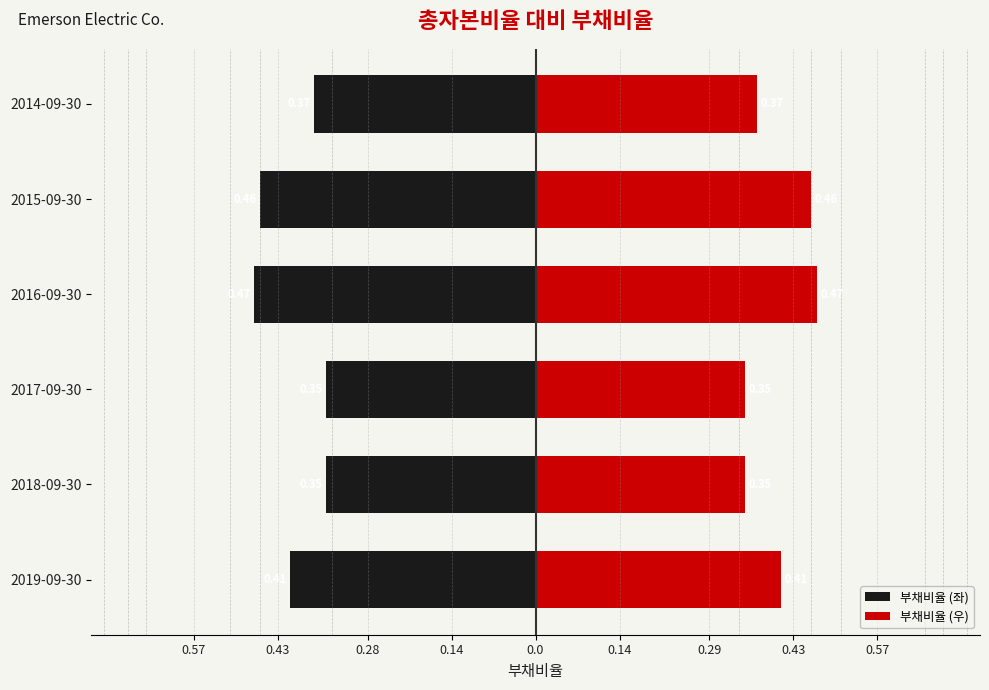

Is it true that 부채비율 (좌) equals -0.2 at 2015-09-30?

False